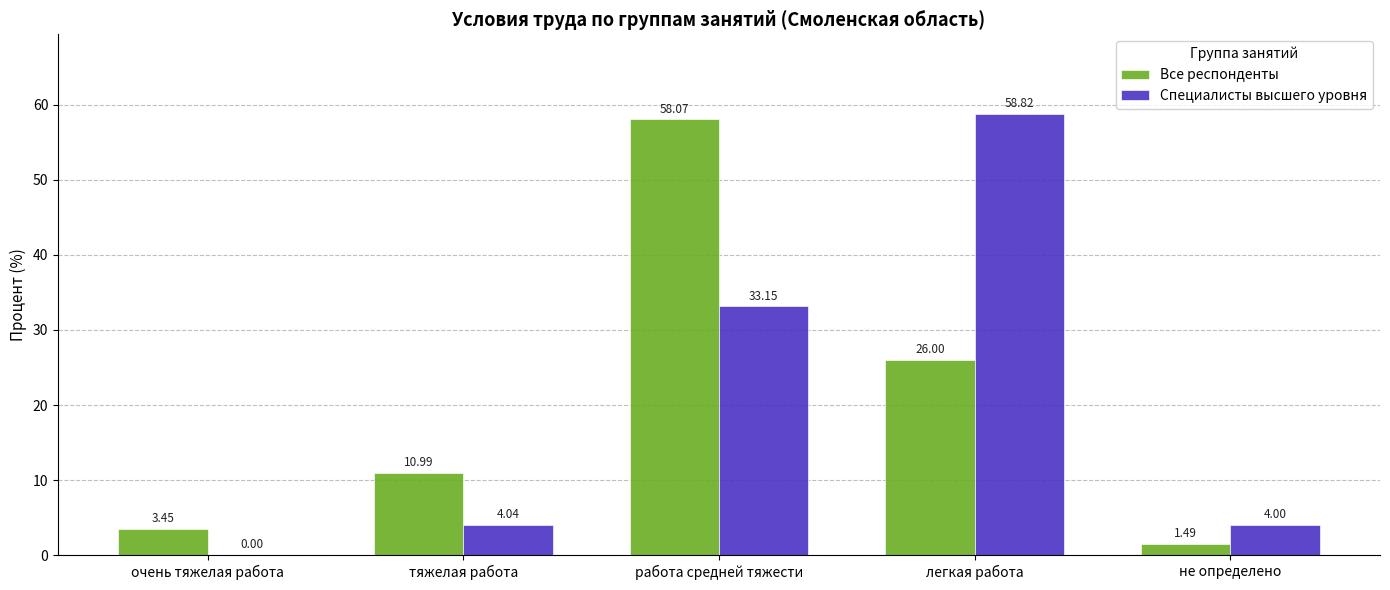

The Все респонденты series shows 26.0 at легкая работа. True or false?

True